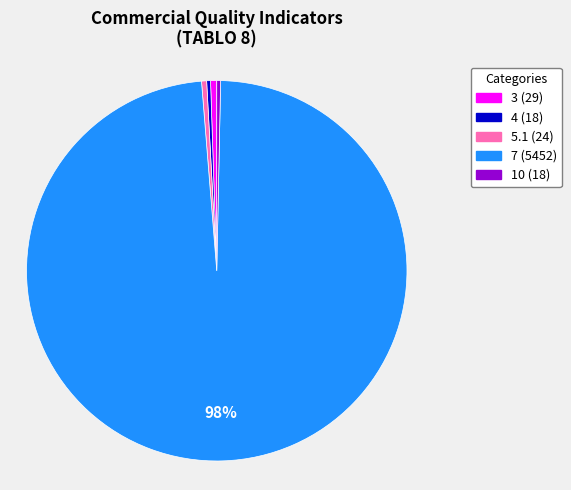

Does any single category account for the majority?

Yes